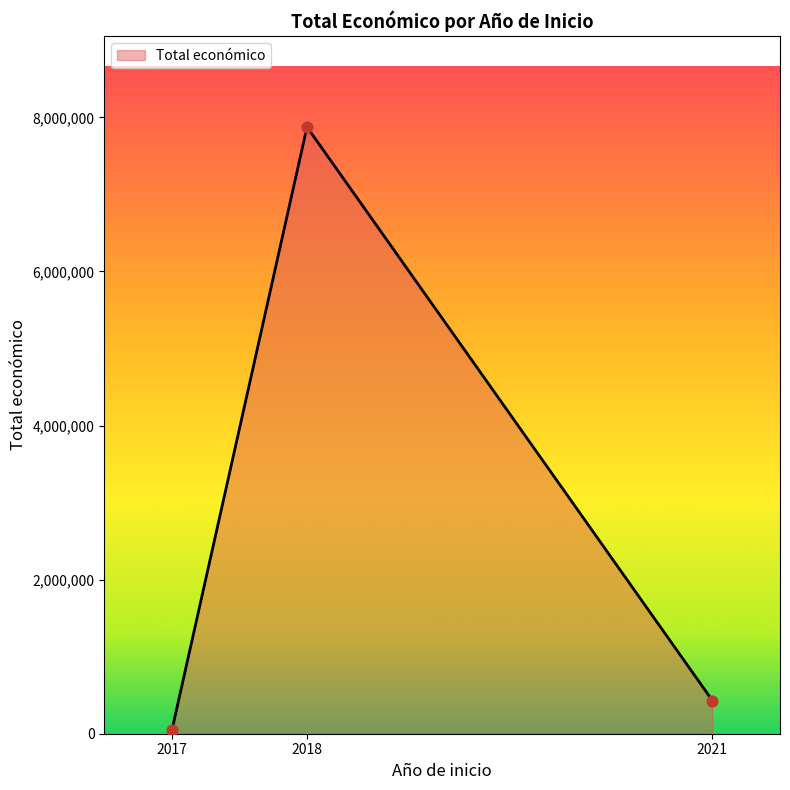

What is the change in value from 2018 to 2021?

-7444389